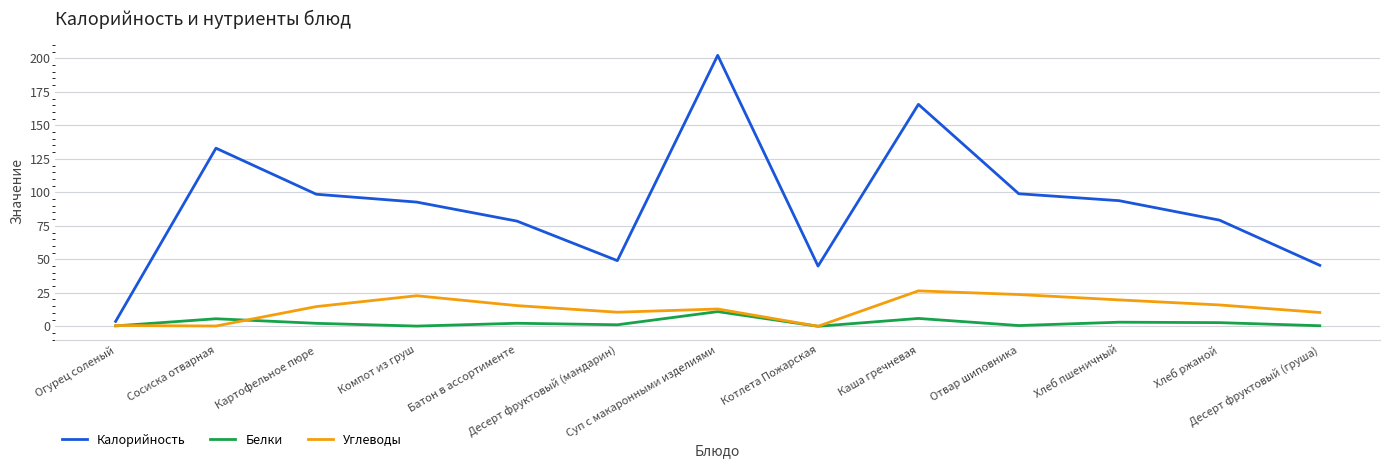

What value does the Белки series have at Десерт фруктовый (мандарин)?

1.1